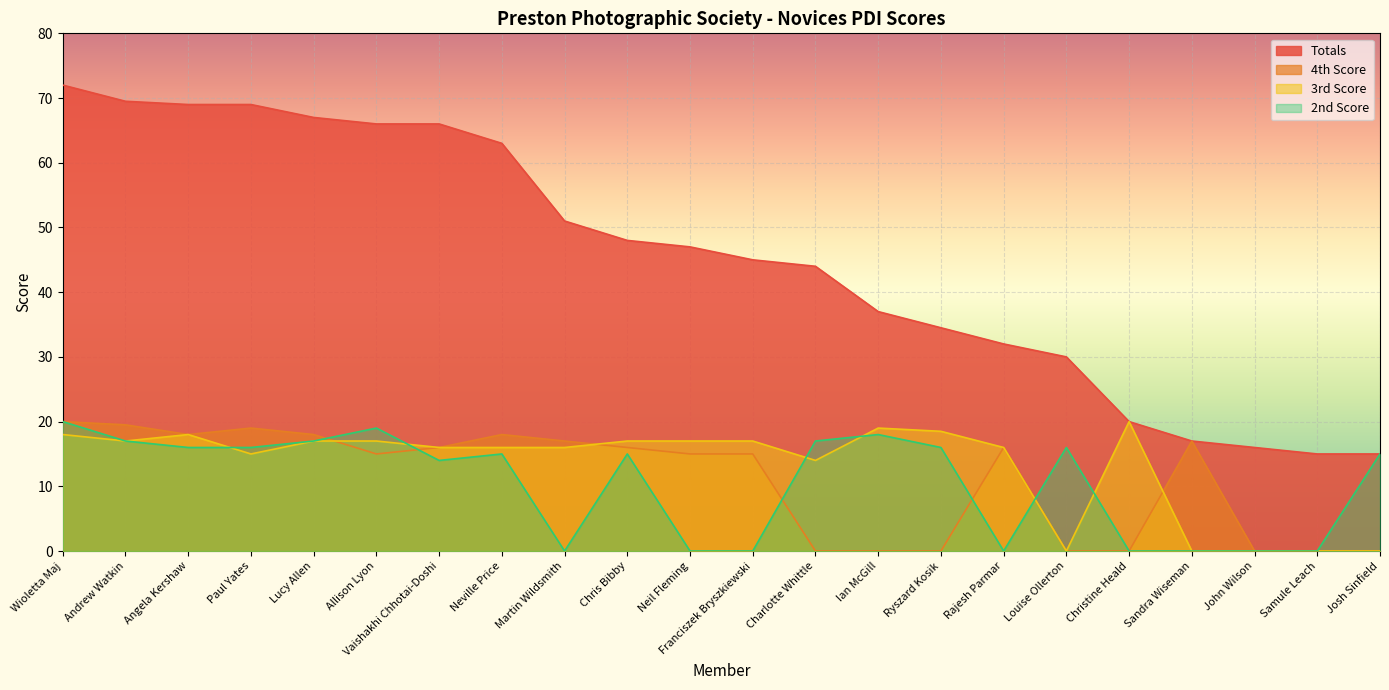

List the series in order of their peak value, lowest first.

4th Score, 3rd Score, 2nd Score, Totals